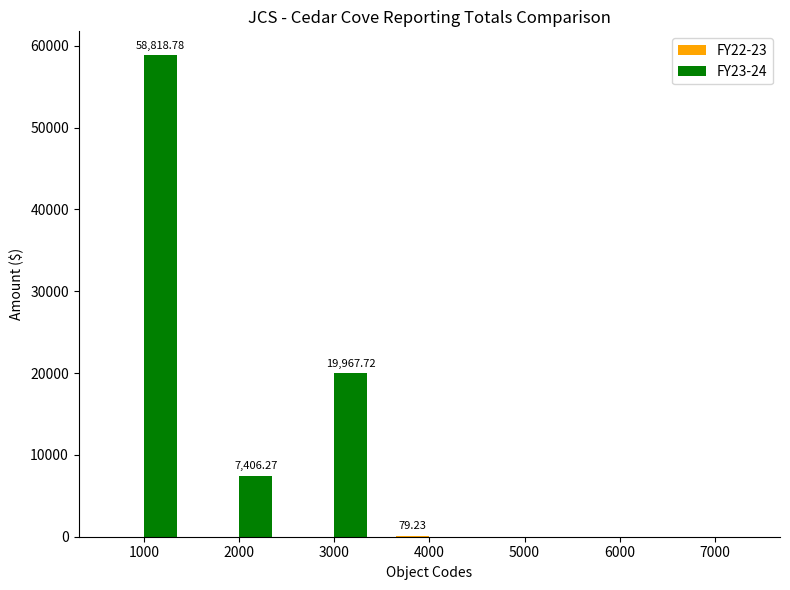

What is the sum of all FY23-24 values?

86192.8